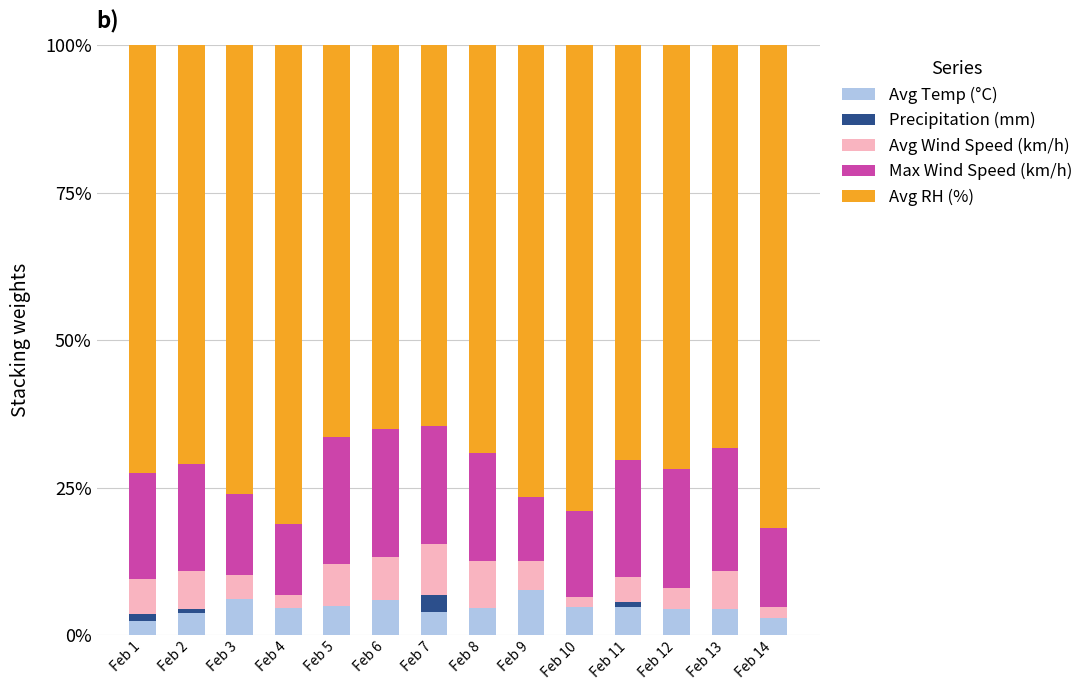

Are the bars horizontal?

No